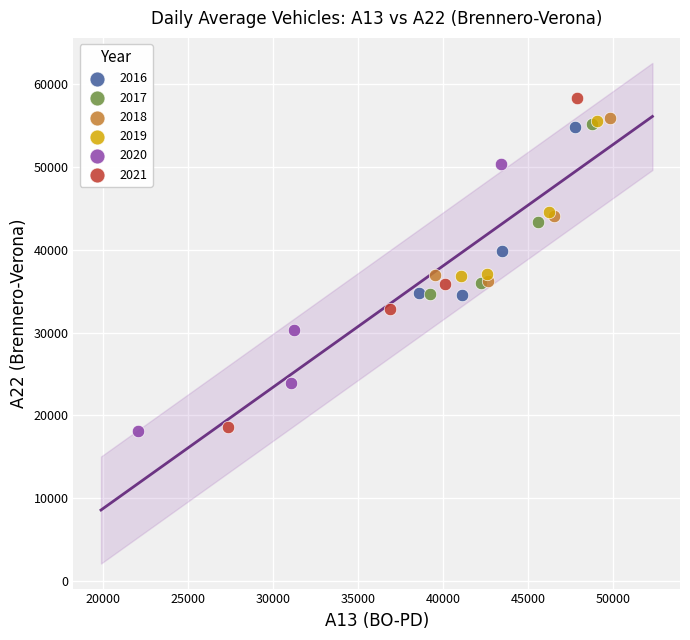

Which series has the largest Y range (max minus min)?

2021